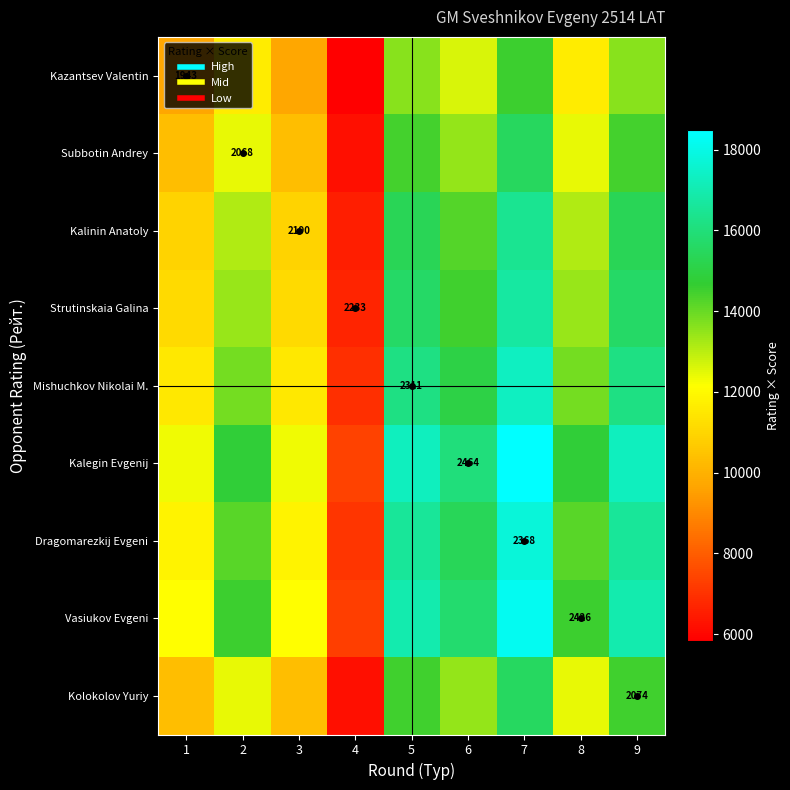

At 4, list the series in order from smallest to largest.

Kazantsev Valentin, Subbotin Andrey, Kolokolov Yuriy, Kalinin Anatoly, Strutinskaia Galina, Mishuchkov Nikolai M., Dragomarezkij Evgeni, Vasiukov Evgeni, Kalegin Evgenij